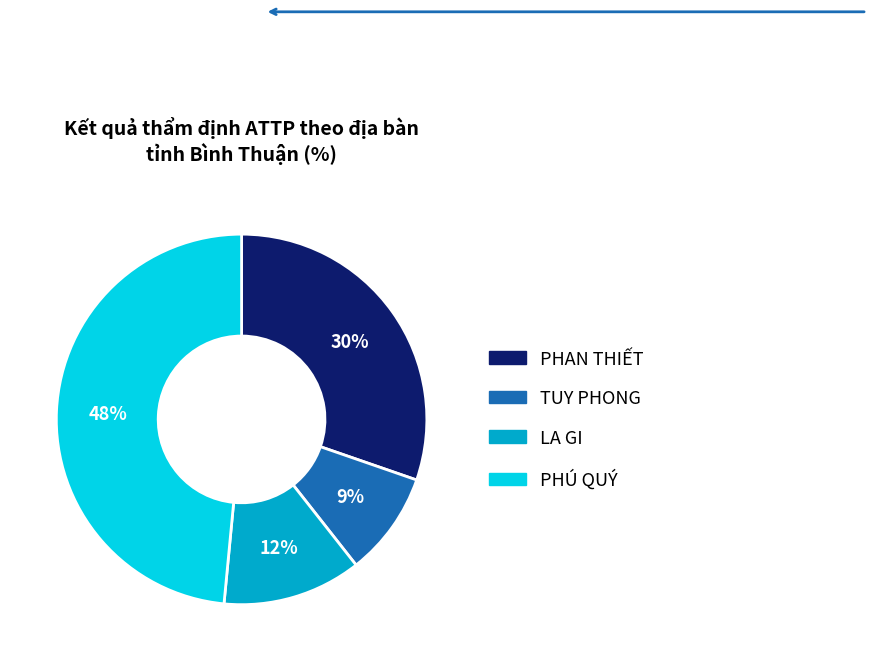

How many slices are in this pie chart?

4